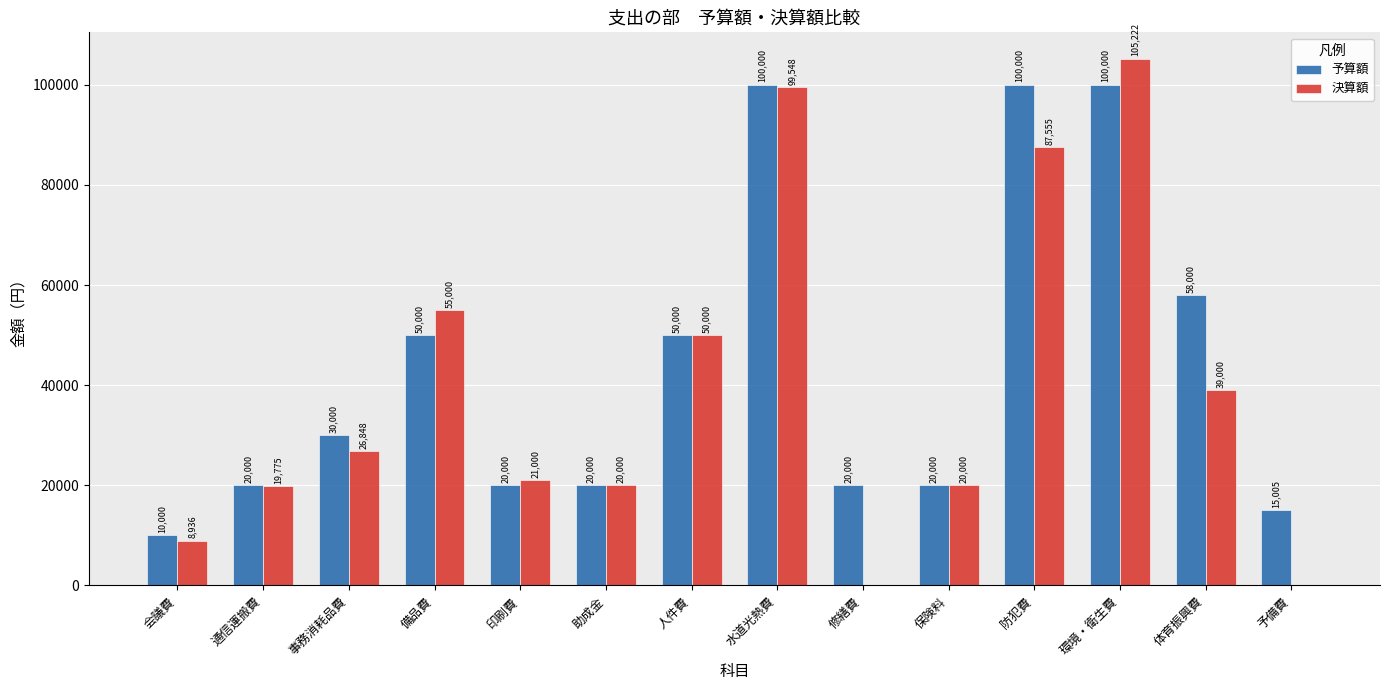

Where is 決算額 nearest to the value 52611?

備品費